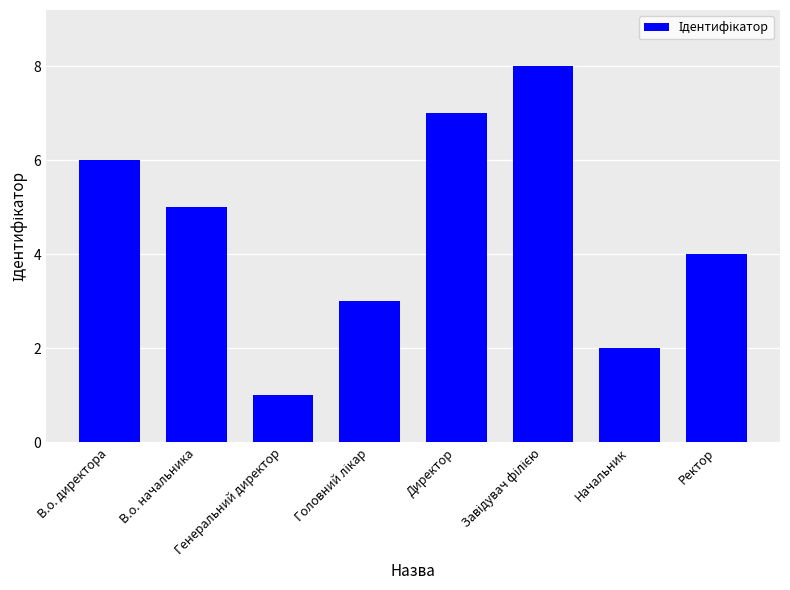

What is the sum of all values?

36